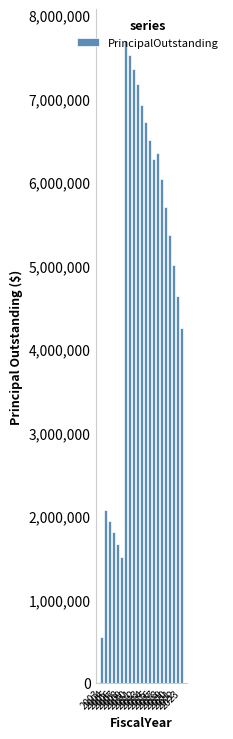

At which label does the data first exceed 5710000?

2009